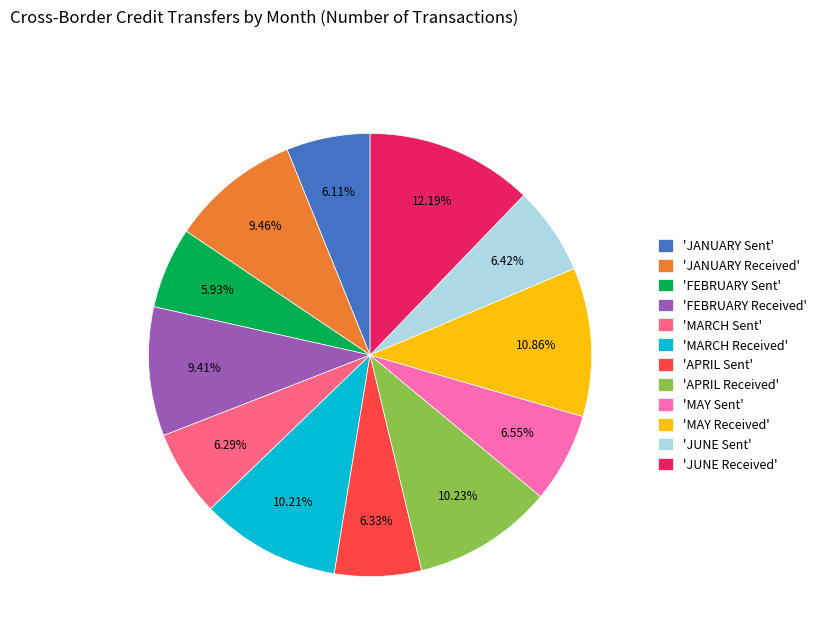

Does 'JUNE Received' account for over 50% of the chart?

No